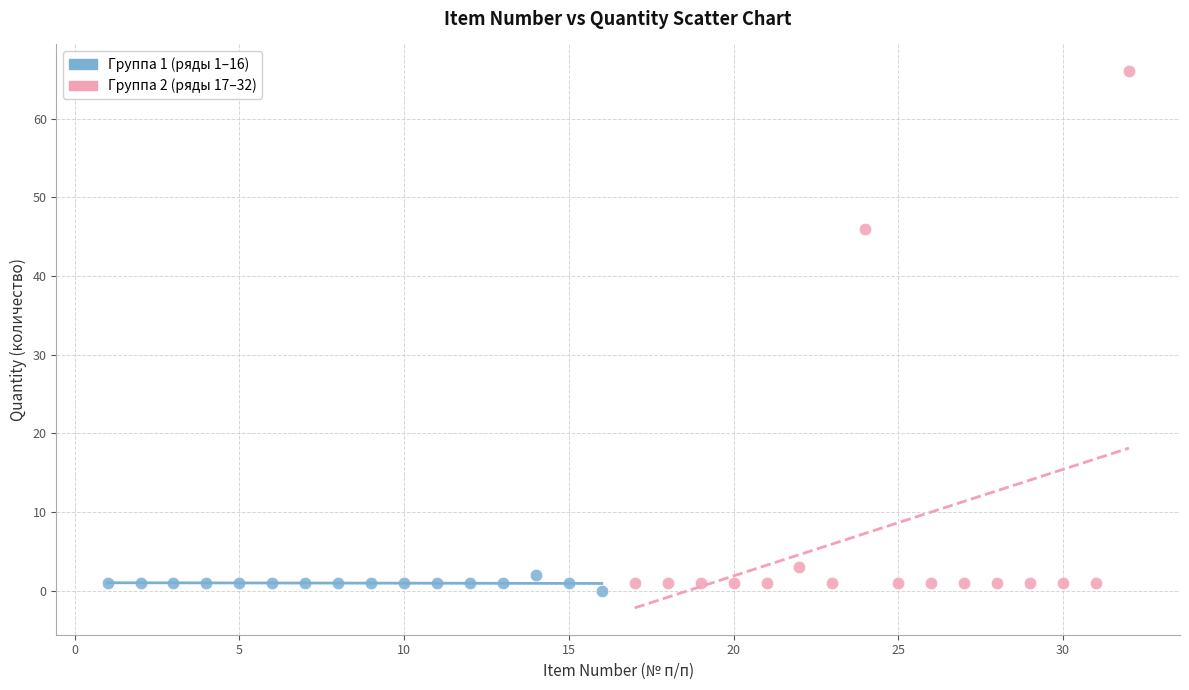

What are all the series names shown in the legend?

Группа 1 (ряды 1–16), Группа 2 (ряды 17–32)